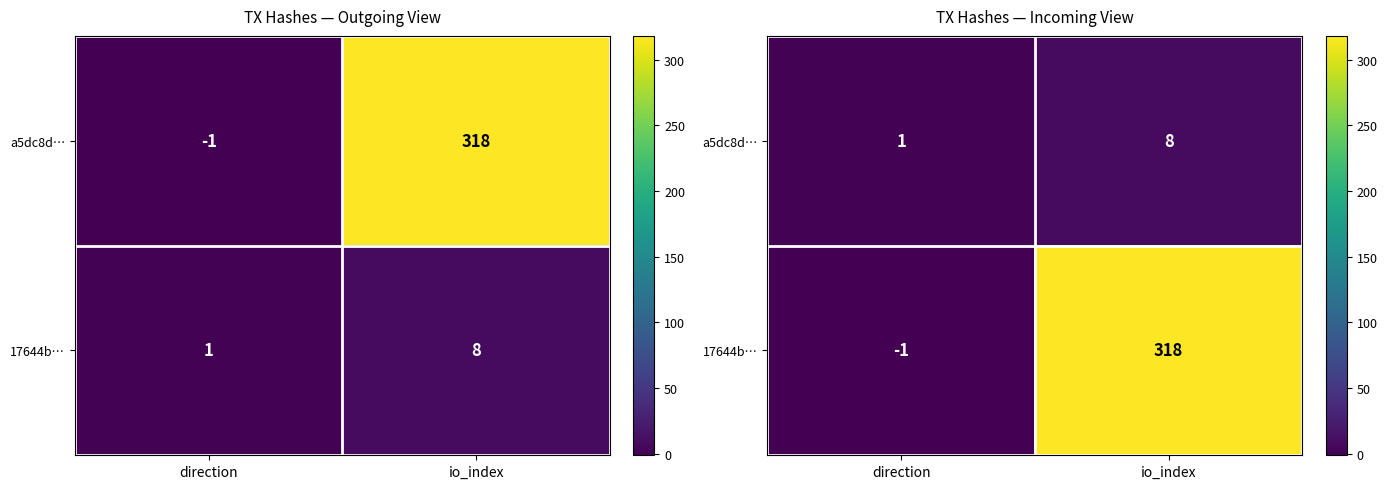

What is the sum of all 17644b… values?

317